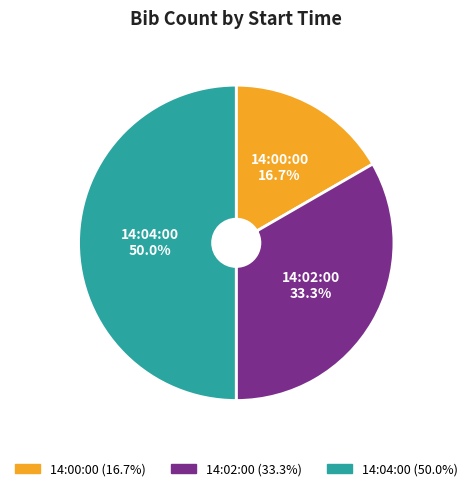

What percentage is NOT represented by 14:04:00?

50.0%